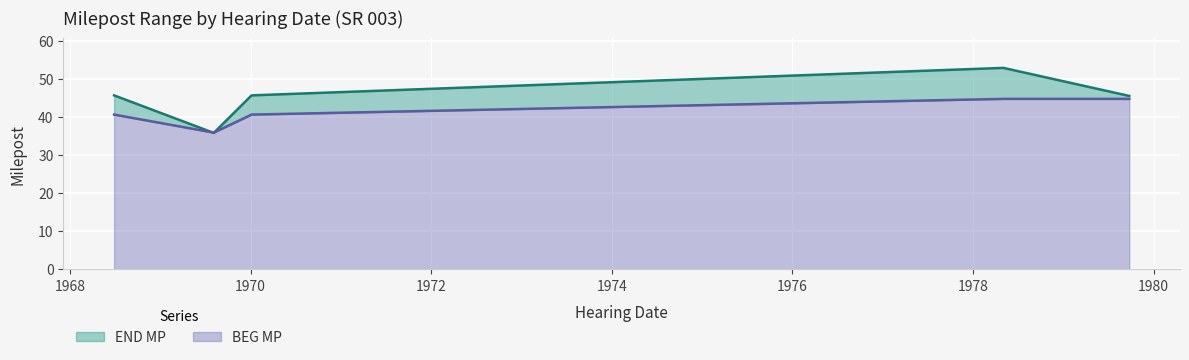

True or false: BEG MP and END MP intersect in this chart.

True